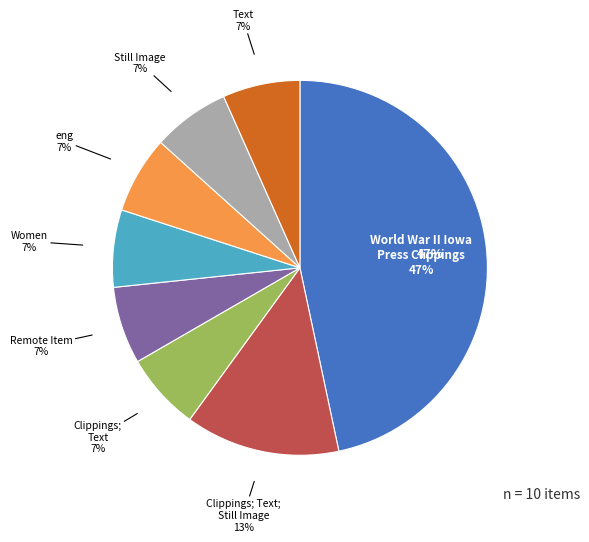

Does eng account for over 50% of the chart?

No